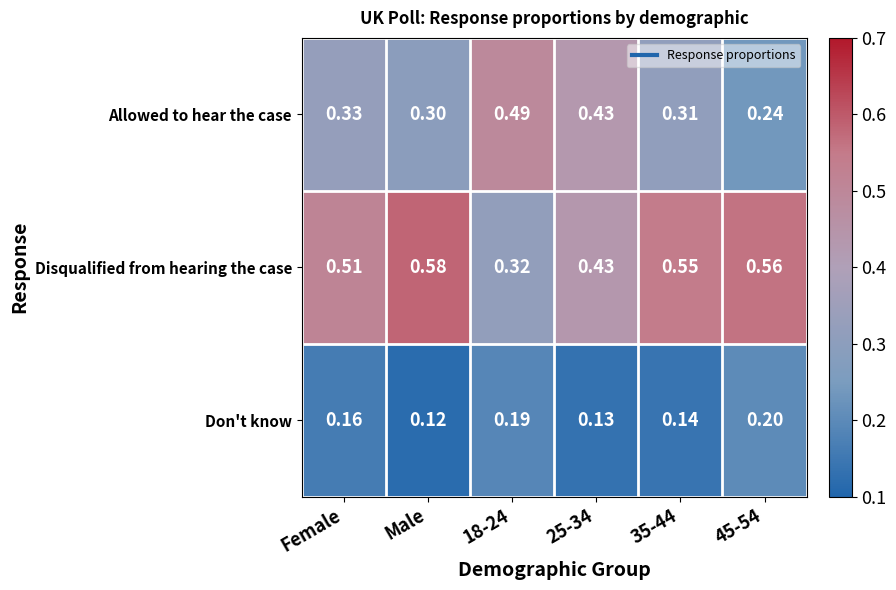

Which series changed the most between 18-24 and 25-34?

Disqualified from hearing the case